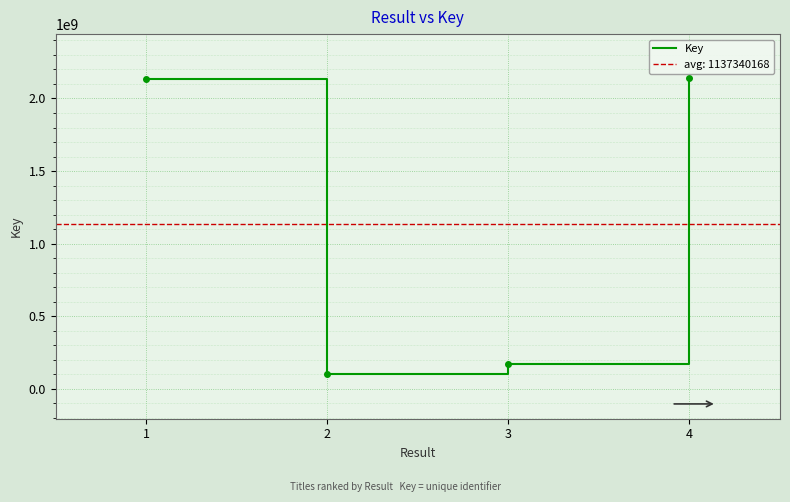

How many points are lower than both their immediate neighbors (excluding endpoints)?

1